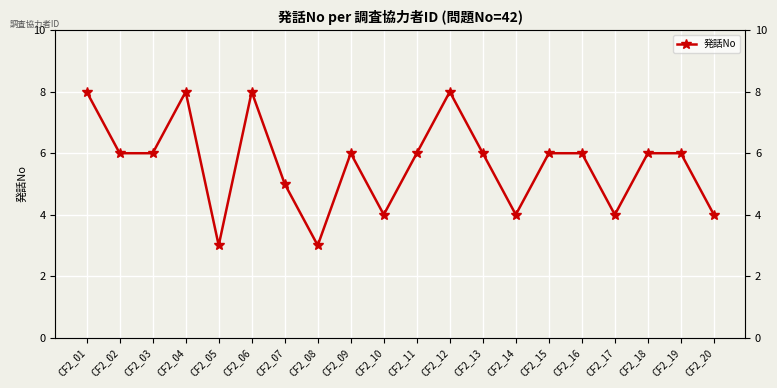

Is this an area chart (filled region under the line)?

No